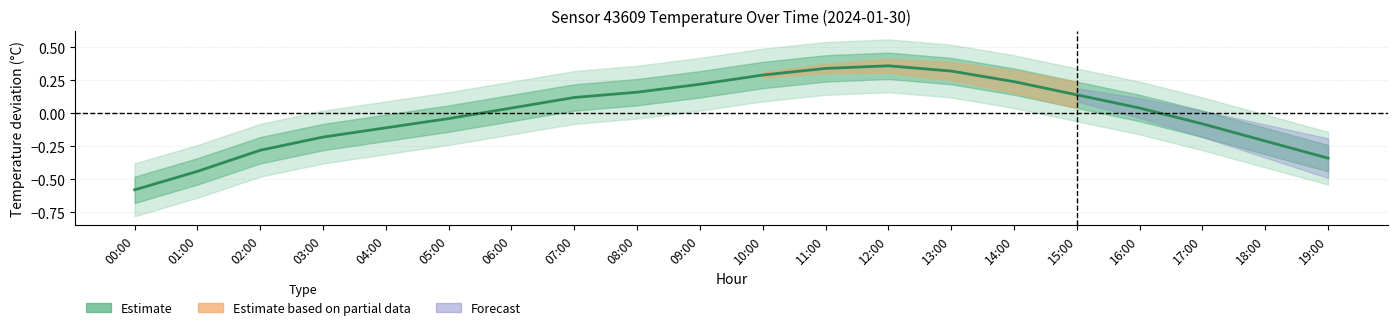

How many negative values are there?

9